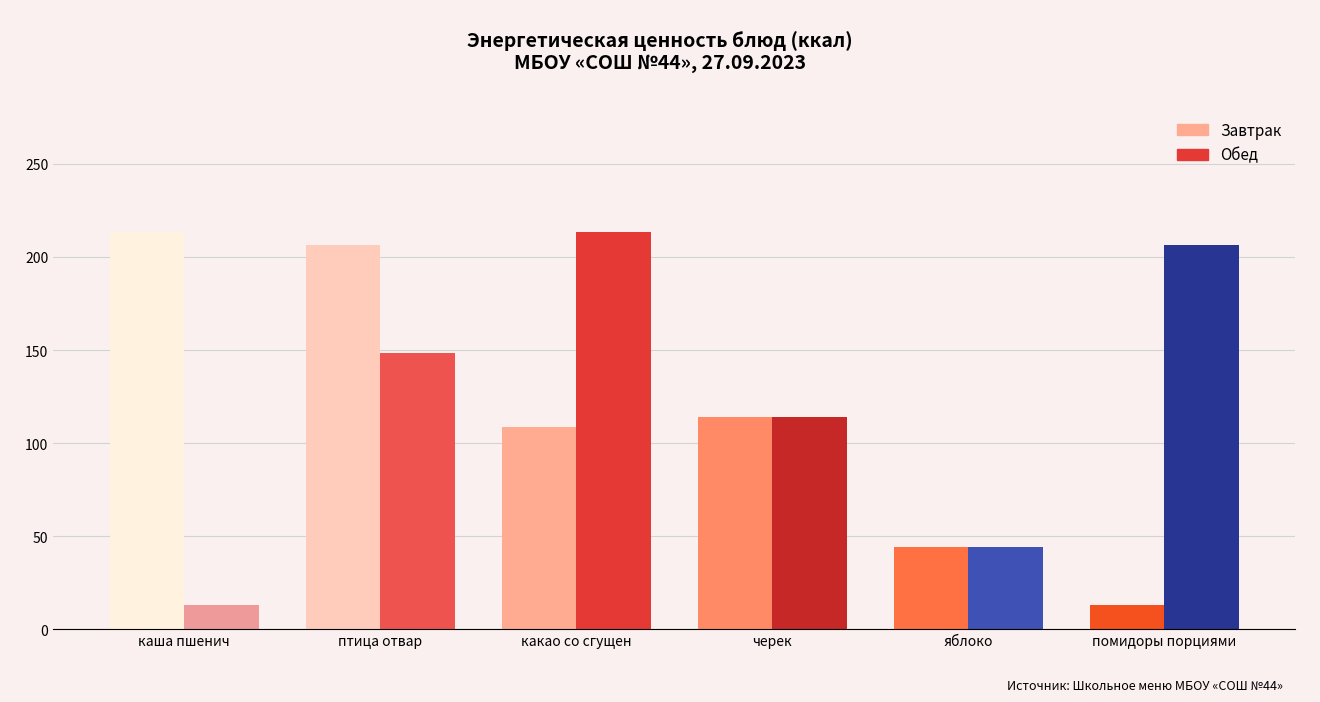

How many distinct data groups are displayed?

2